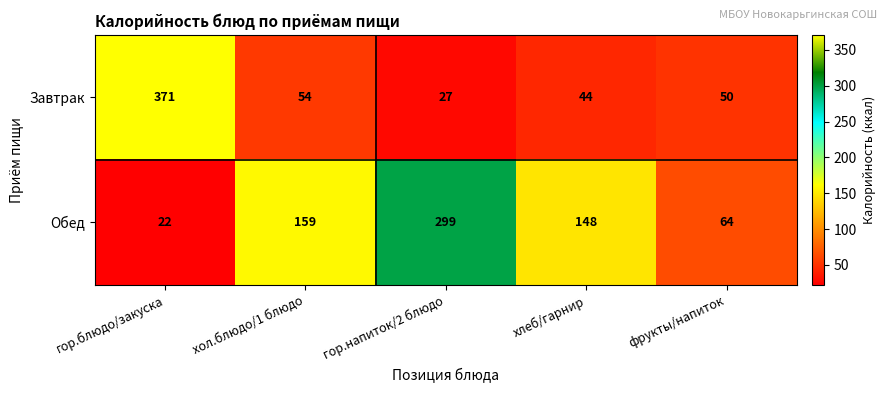

Reading left to right, list all the values displayed in this chart.

Завтрак: гор.блюдо/закуска=371	хол.блюдо/1 блюдо=54	гор.напиток/2 блюдо=27	хлеб/гарнир=44	фрукты/напиток=50
Обед: гор.блюдо/закуска=22	хол.блюдо/1 блюдо=159	гор.напиток/2 блюдо=299	хлеб/гарнир=148	фрукты/напиток=64